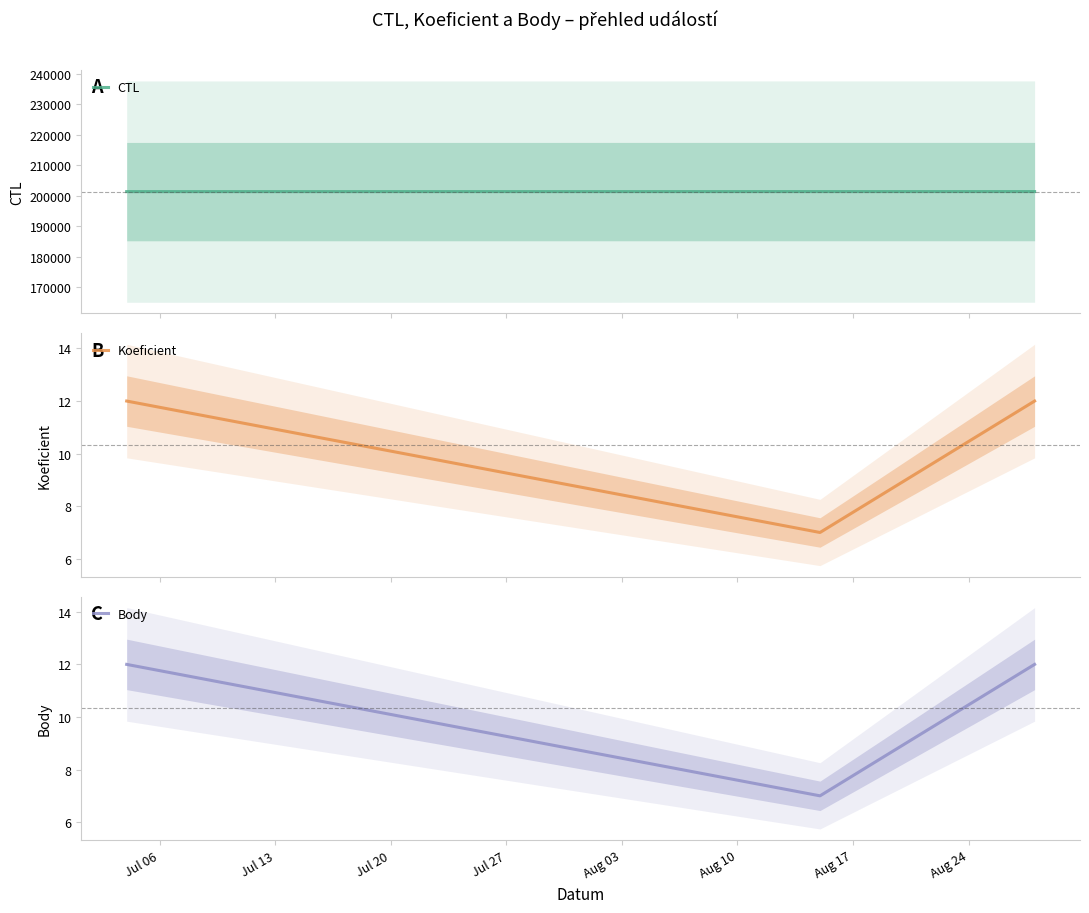

What is the lowest value of the Body series?

7